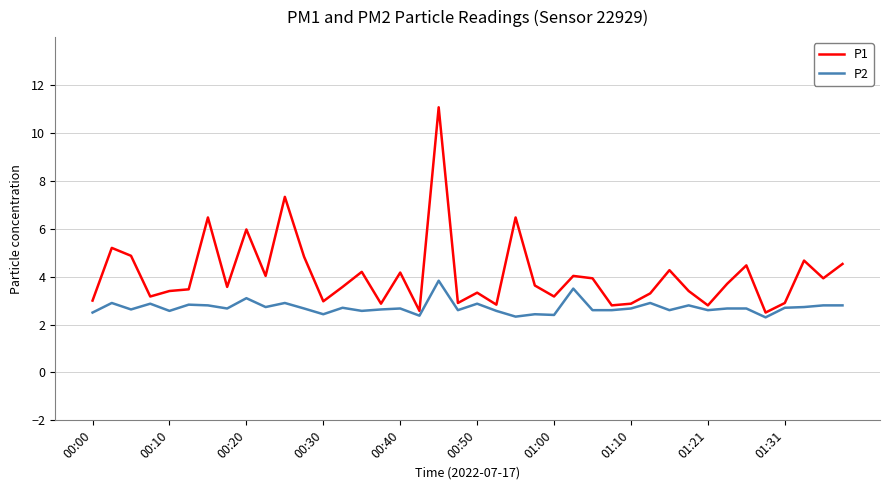

True or false: P1 and P2 cross at least once.

False